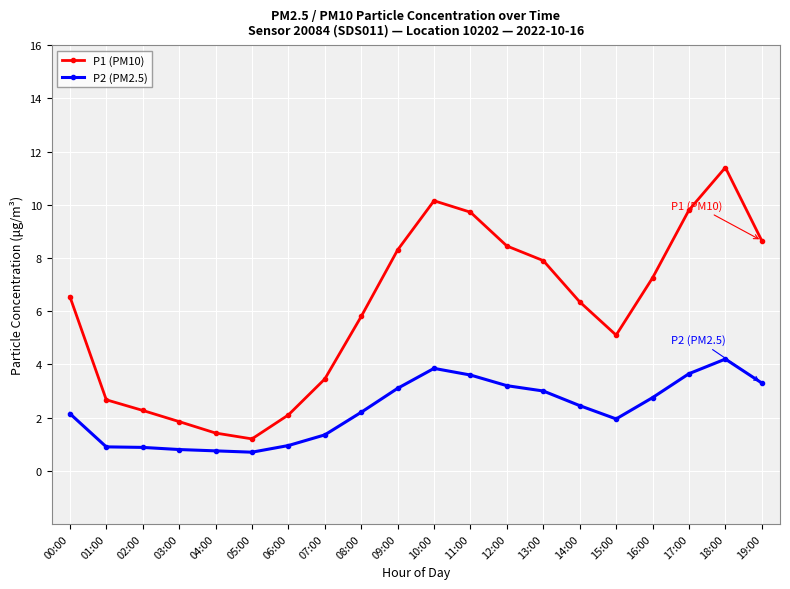

How many categories are shown in the chart?

20